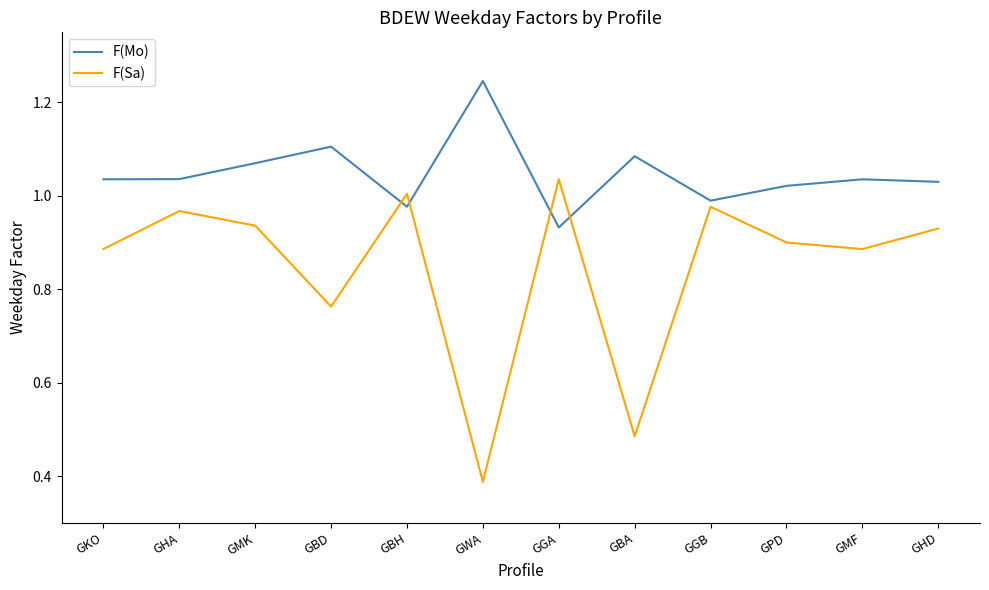

List the series in order of their peak value, lowest first.

F(Sa), F(Mo)